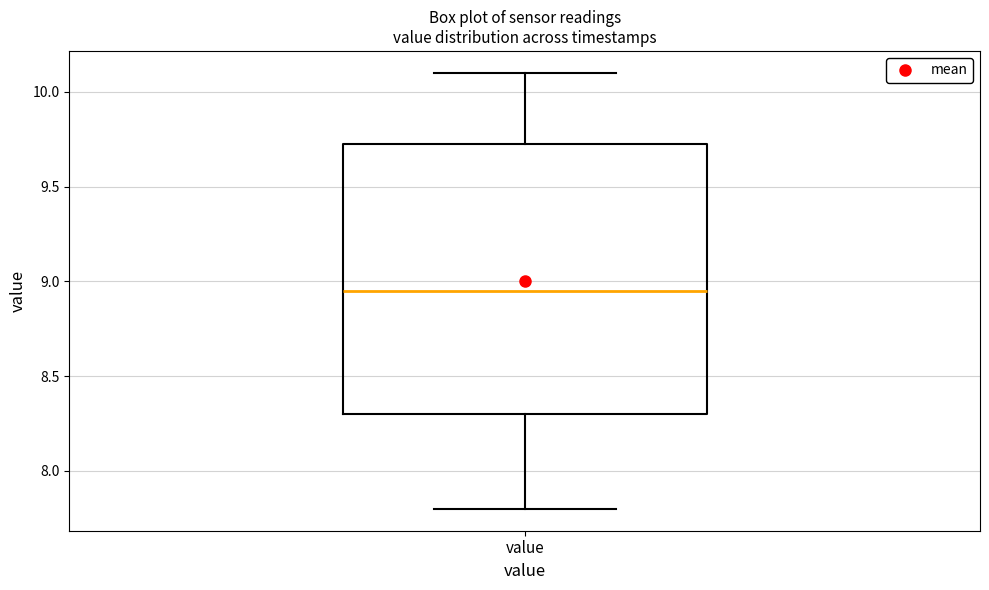

Read this box plot against the y-axis: the position of the median line, the range covered by the box, and the ends of both whiskers. The values are not printed on the chart, so give them approximately, as read against the axis.

median 8.95, box 8.30 to 9.75, whiskers 7.80 to 10.10